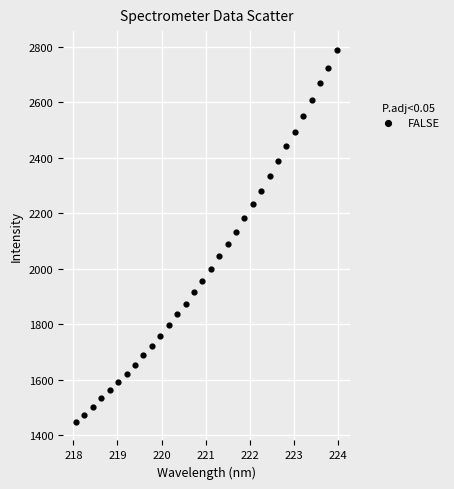

What is the range of X values (max minus min)?

5.9